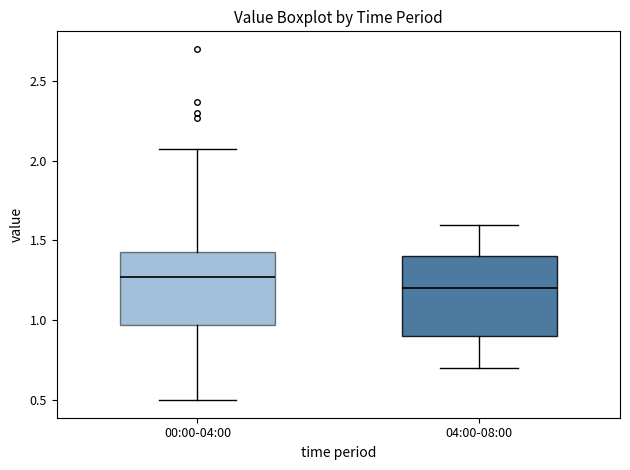

Where does the lower whisker of the box for 04:00-08:00 end on the y-axis? The values are not printed on the chart, so give them approximately, as read against the axis.

0.70